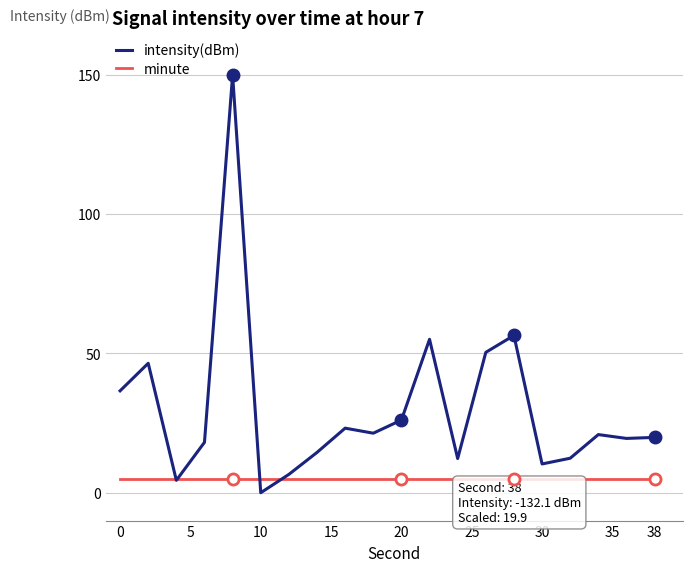

Which series has the largest total across all categories?

intensity(dBm)